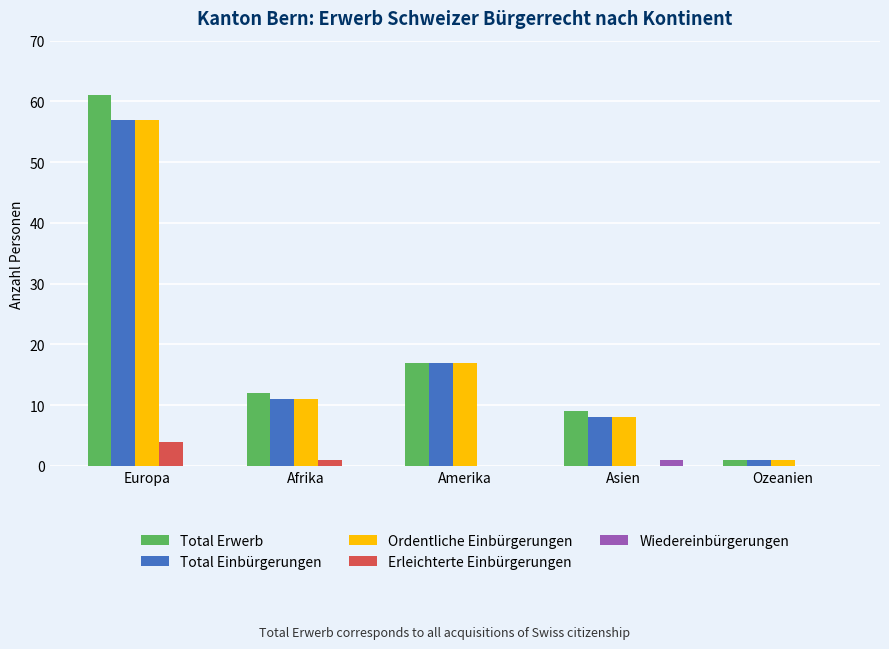

The Total Erwerb series shows 61 at Europa. True or false?

True